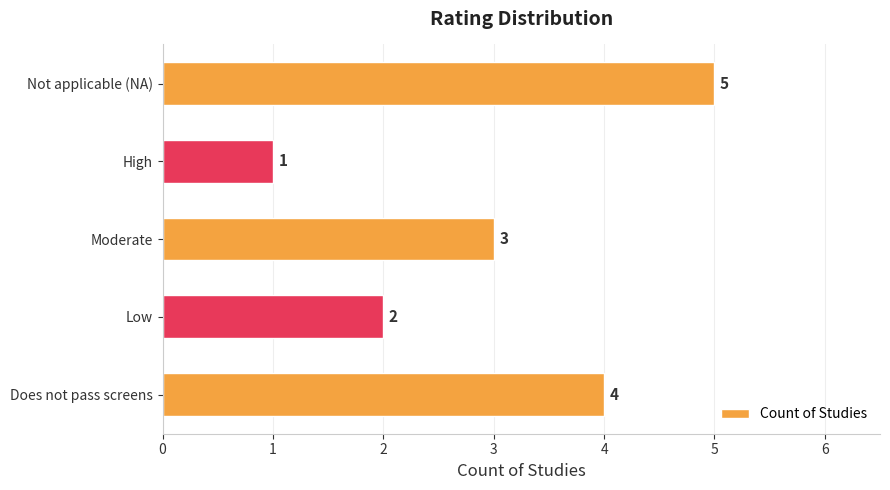

Approximately how many times larger is the value at Low compared to Does not pass screens?

0.5